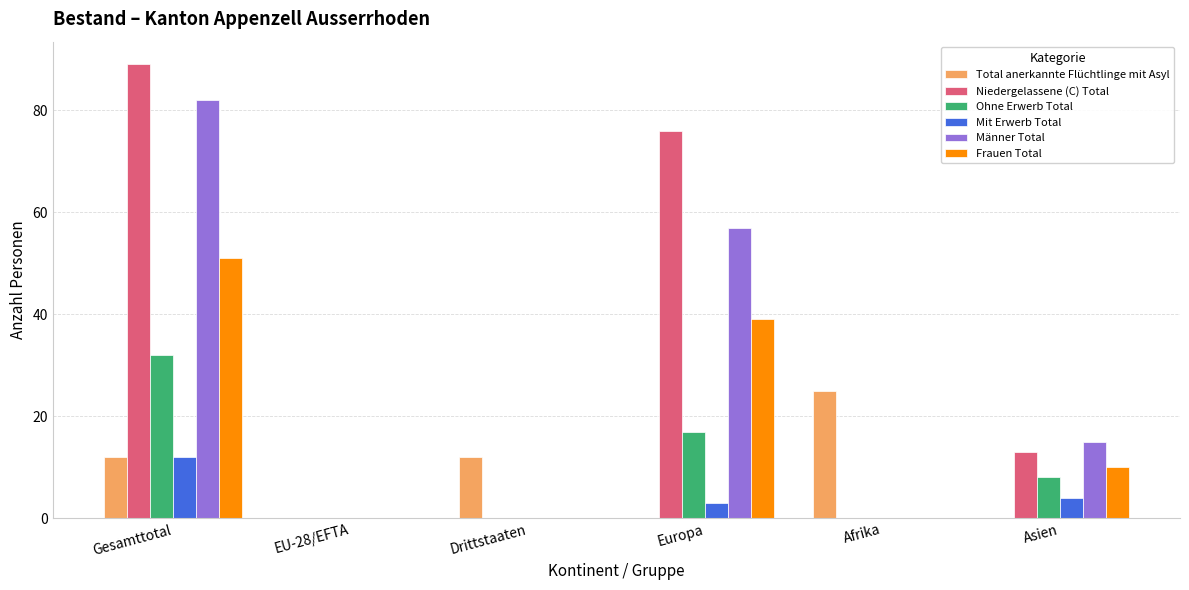

Which series has the largest total across all categories?

Niedergelassene (C) Total